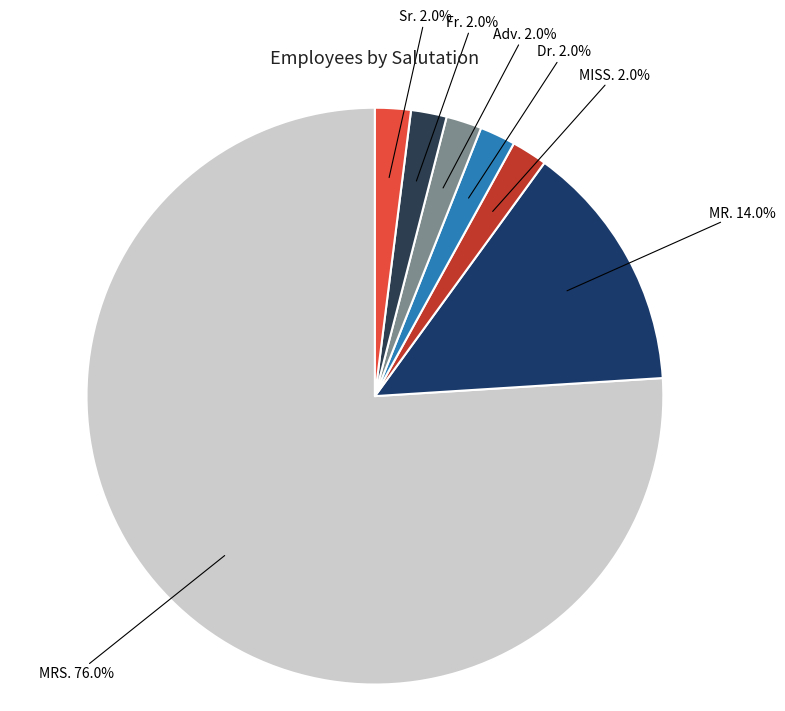

To the nearest percent, what is the difference between the largest and smallest slice percentages?

74%